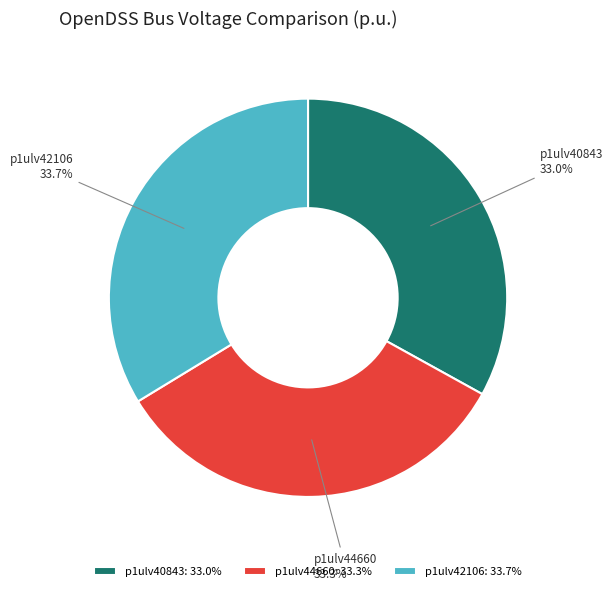

What percentage is NOT represented by p1ulv40843?

67.0%